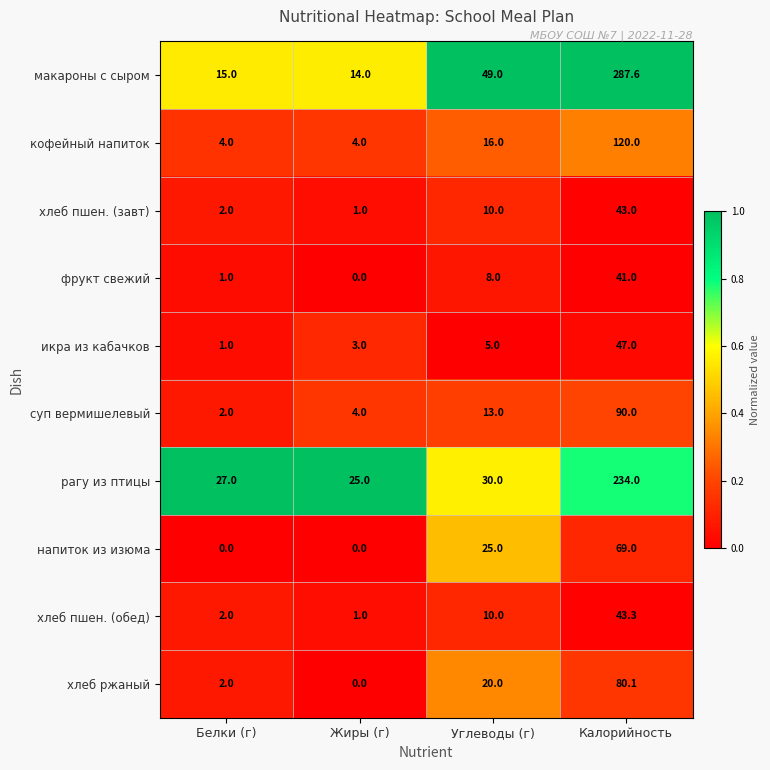

At which category is the sum across all series the highest?

Калорийность